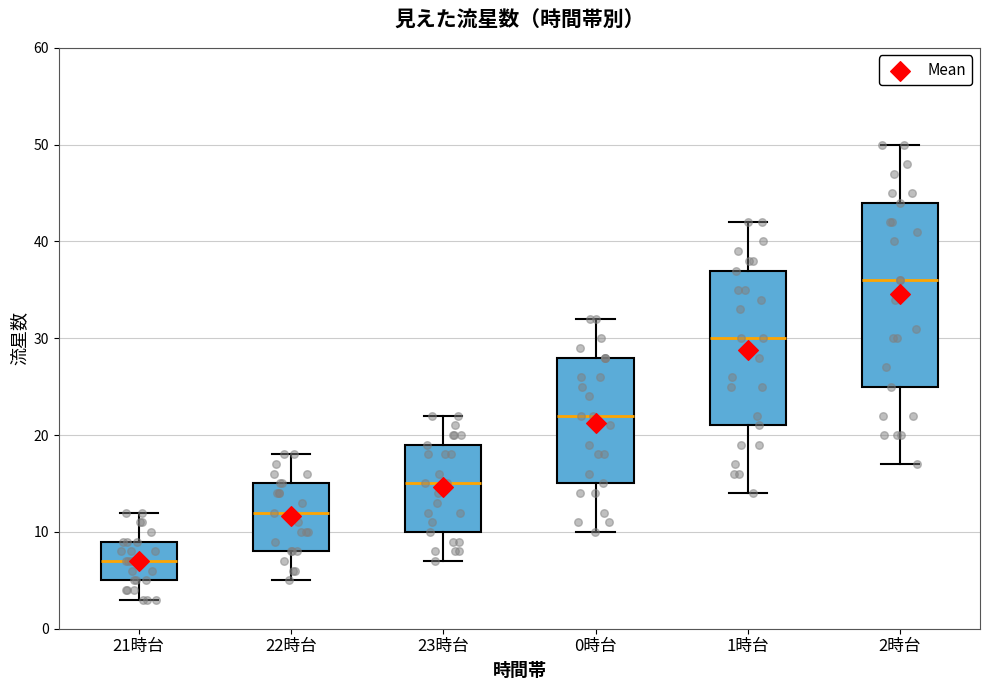

Where does the lower whisker of the box for 1時台 end on the y-axis? The values are not printed on the chart, so give them approximately, as read against the axis.

14